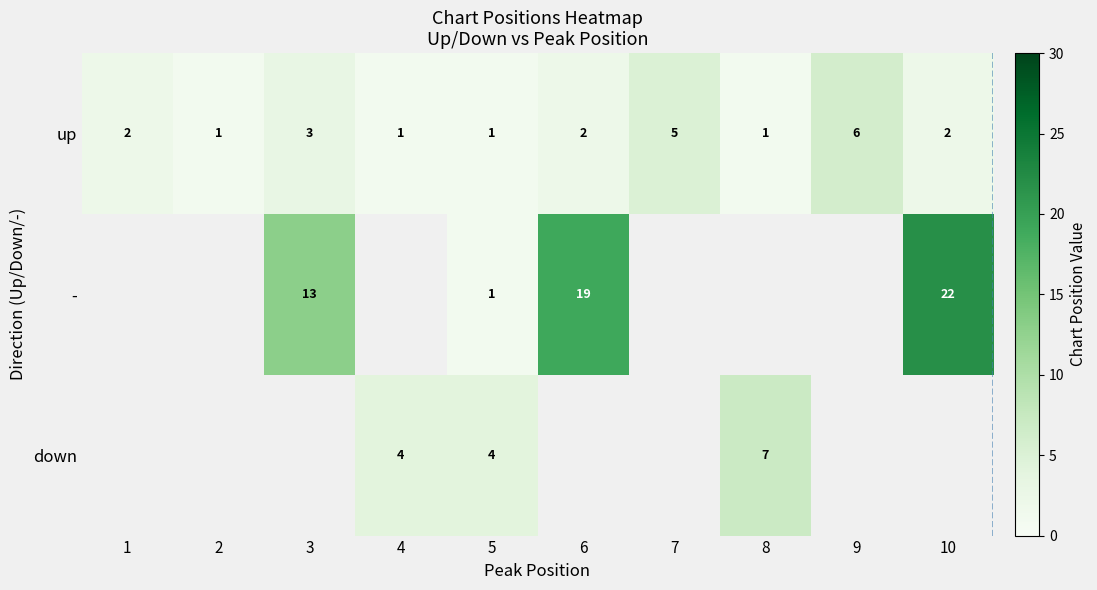

What is the difference between the maximum and minimum values in the up series?

5